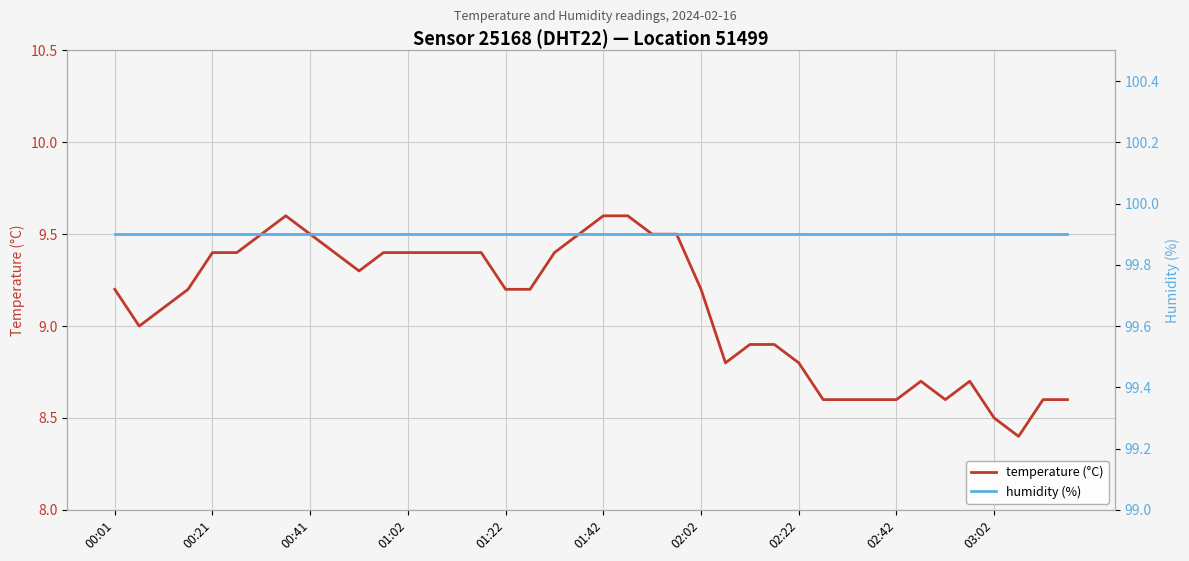

Which series has the largest range (max minus min)?

temperature (°C)